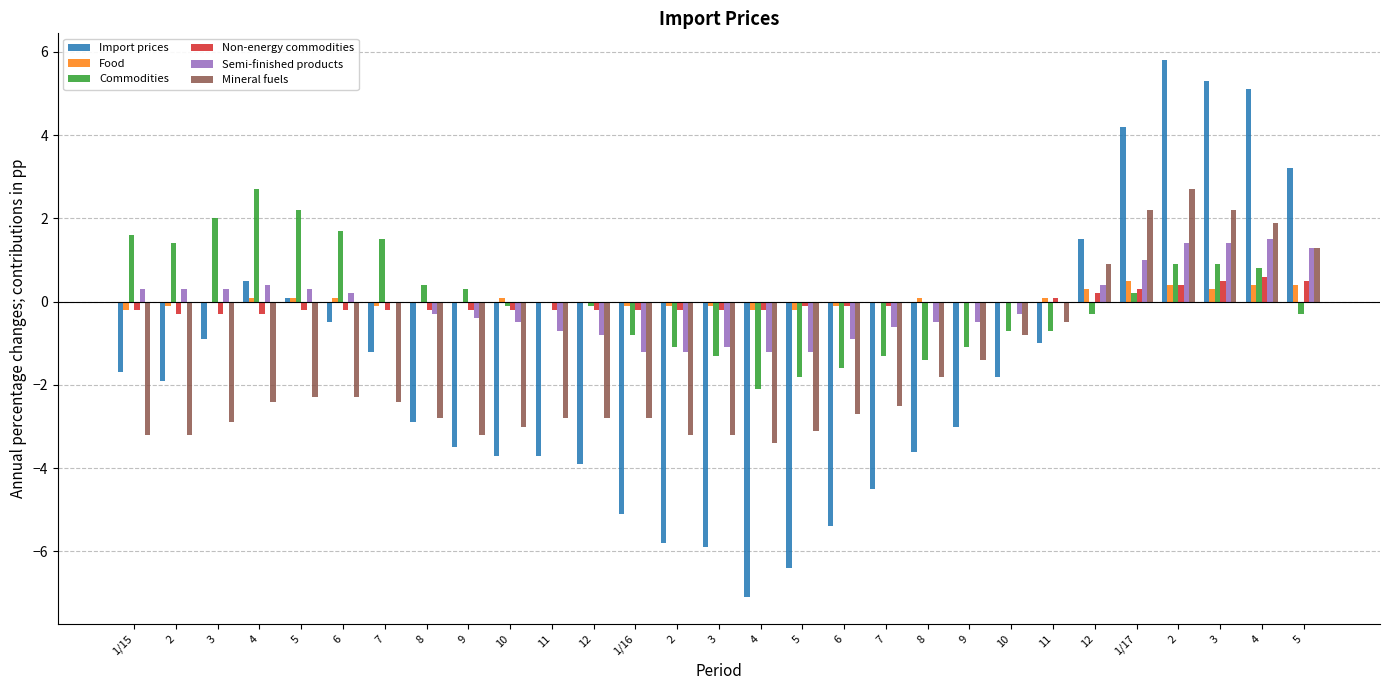

List the labels in order of Food value, smallest first.

1/15, 4, 5, 2, 7, 1/16, 2, 3, 6, 3, 8, 9, 11, 12, 7, 9, 10, 4, 5, 6, 10, 8, 11, 12, 3, 2, 4, 5, 1/17